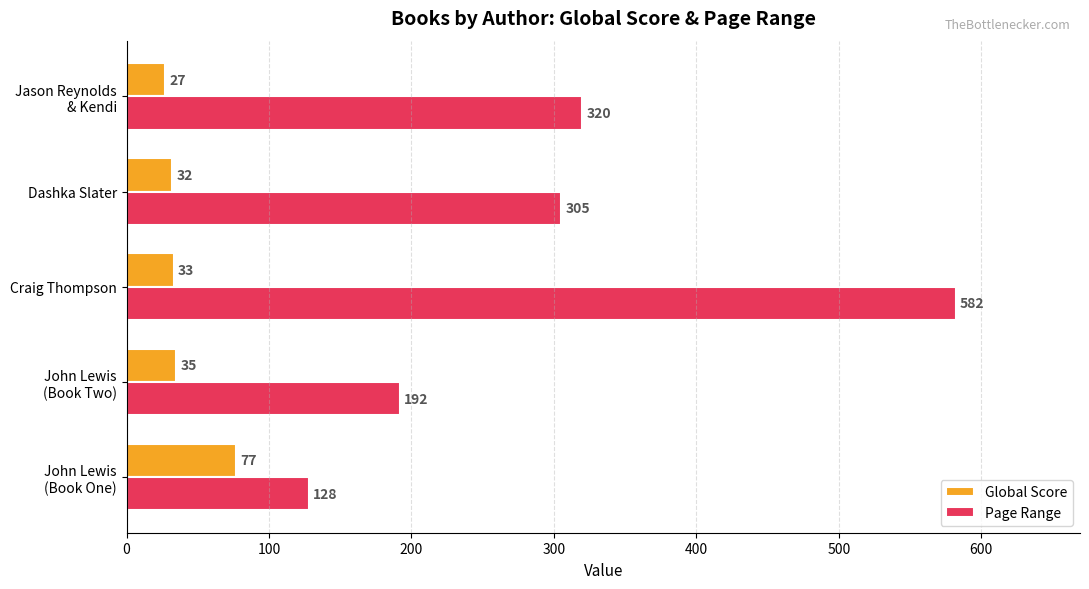

What are all the series names shown in the legend?

Global Score, Page Range